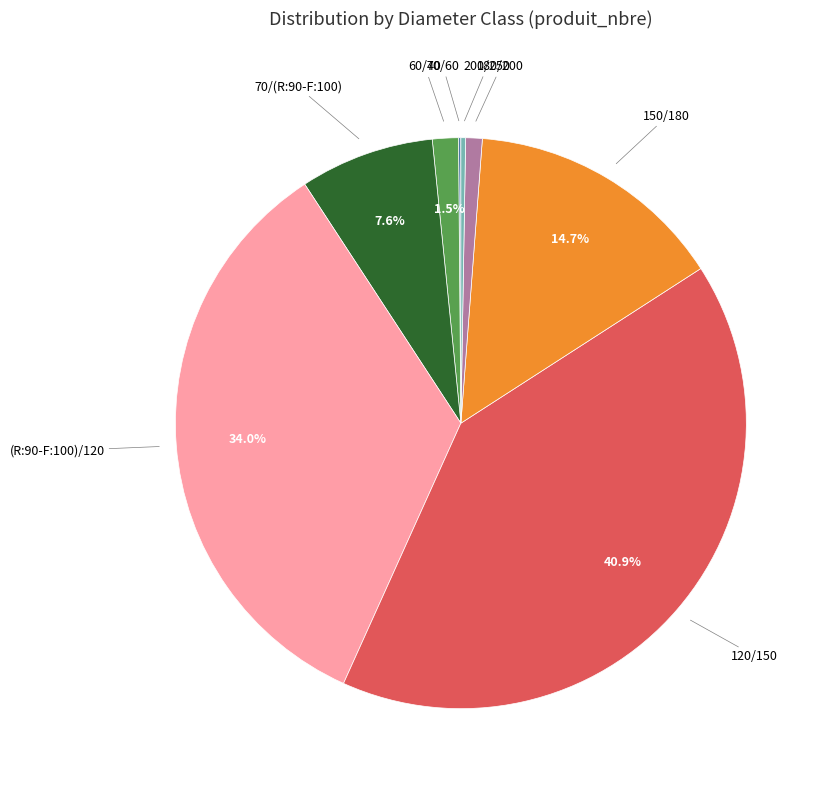

Does any single category account for the majority?

No